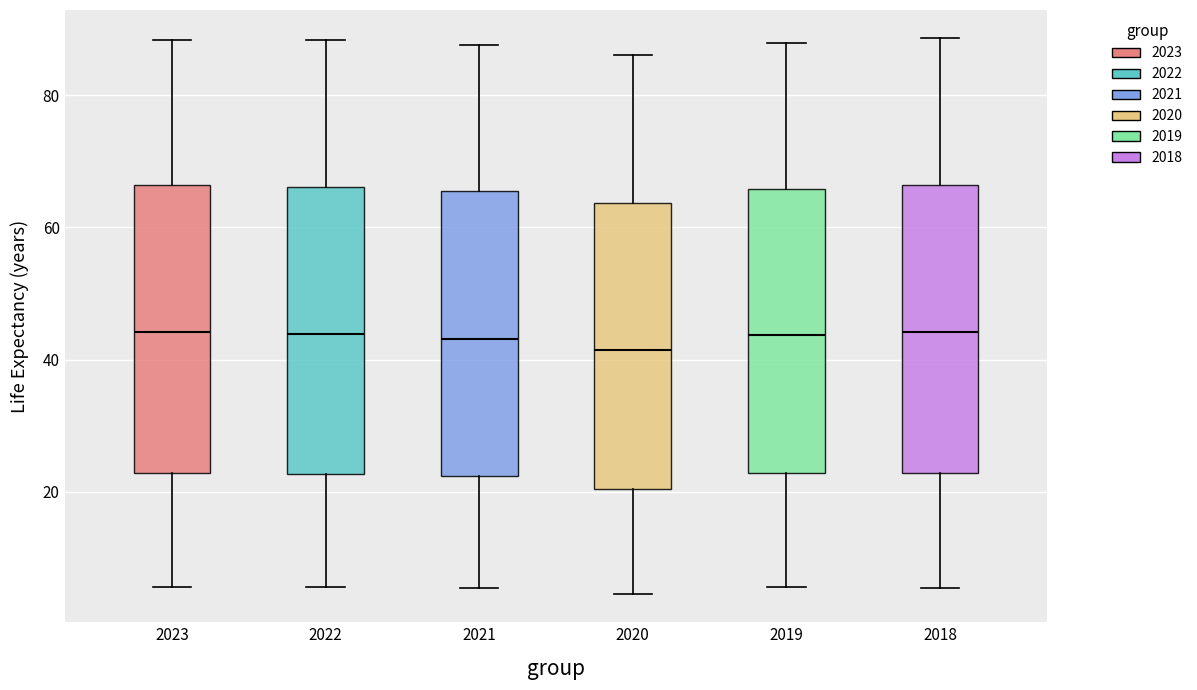

Where does the upper whisker of the box at x = 2021 end on the y-axis? The values are not printed on the chart, so give them approximately, as read against the axis.

88